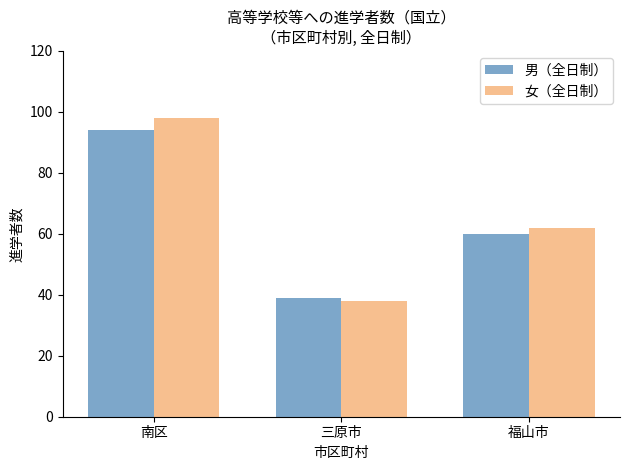

How many data points in 男（全日制） are less than 60?

1